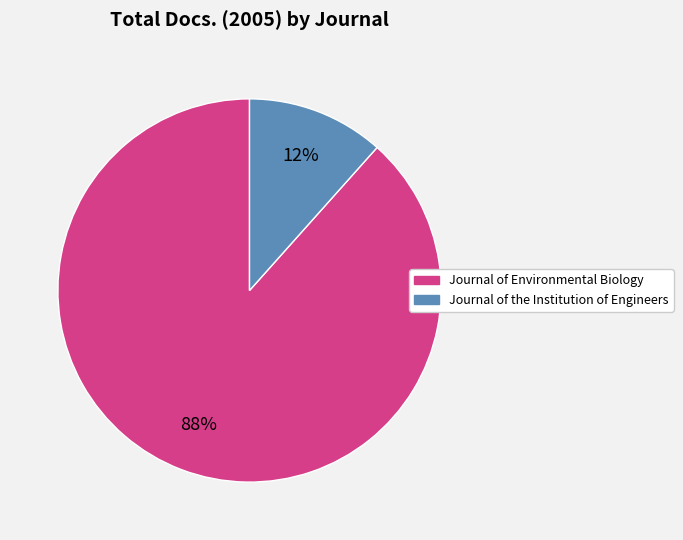

Combined, do Journal of Environmental Biology and Journal of the Institution of Engineers account for over 50%?

Yes